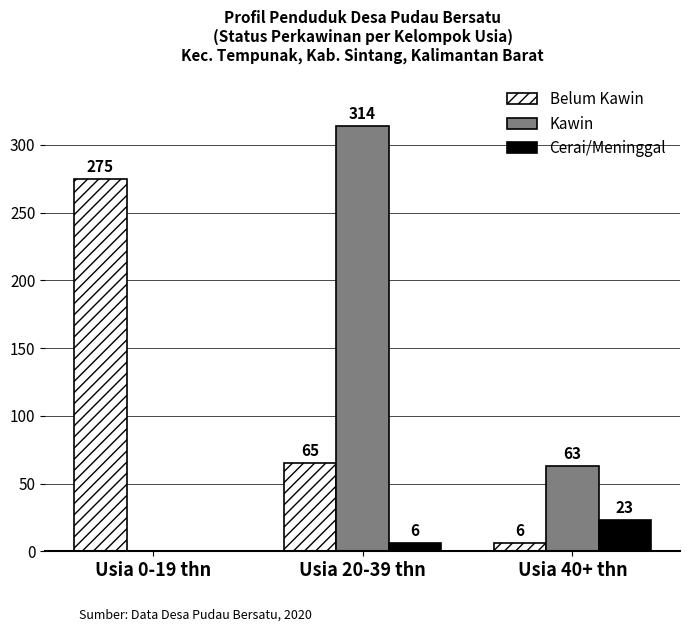

At which category is the sum across all series the highest?

Usia 20-39 thn